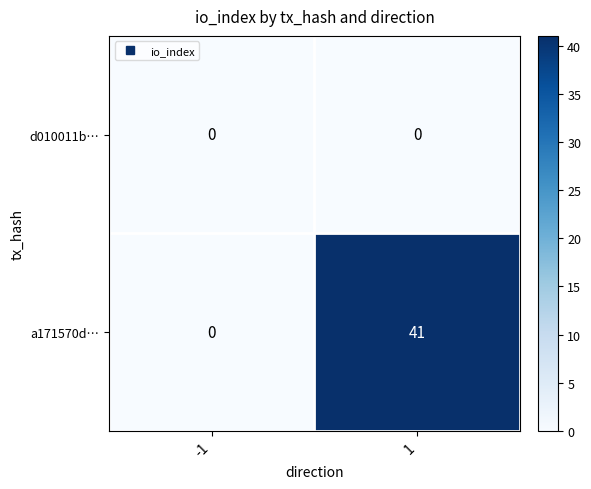

Rank the series by their average value, from lowest to highest.

d010011b…, a171570d…